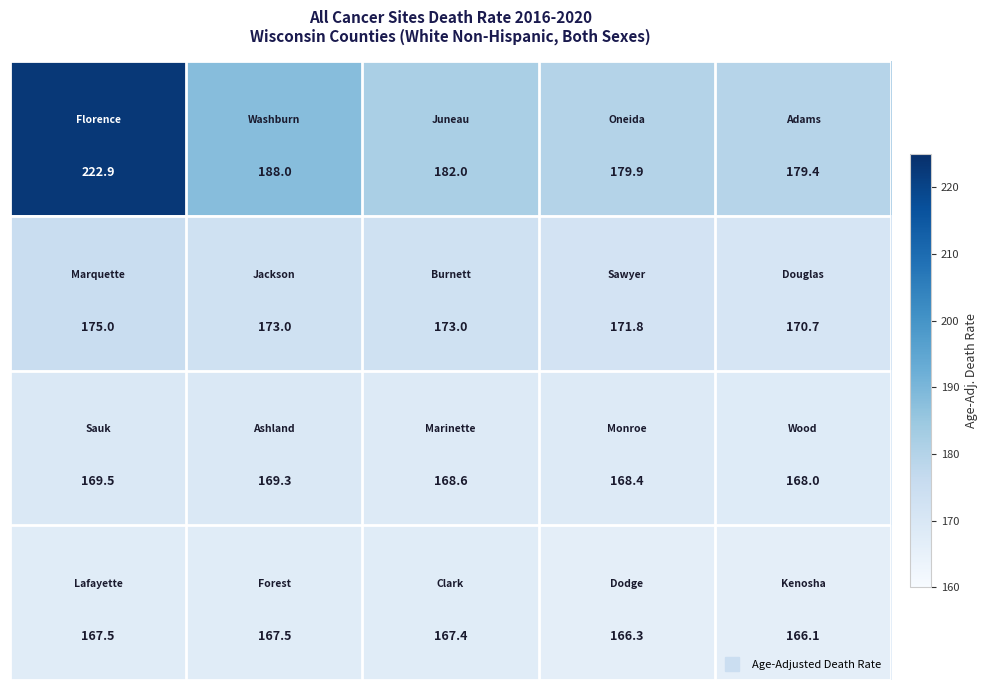

At how many categories does at least one series exceed 166?

5